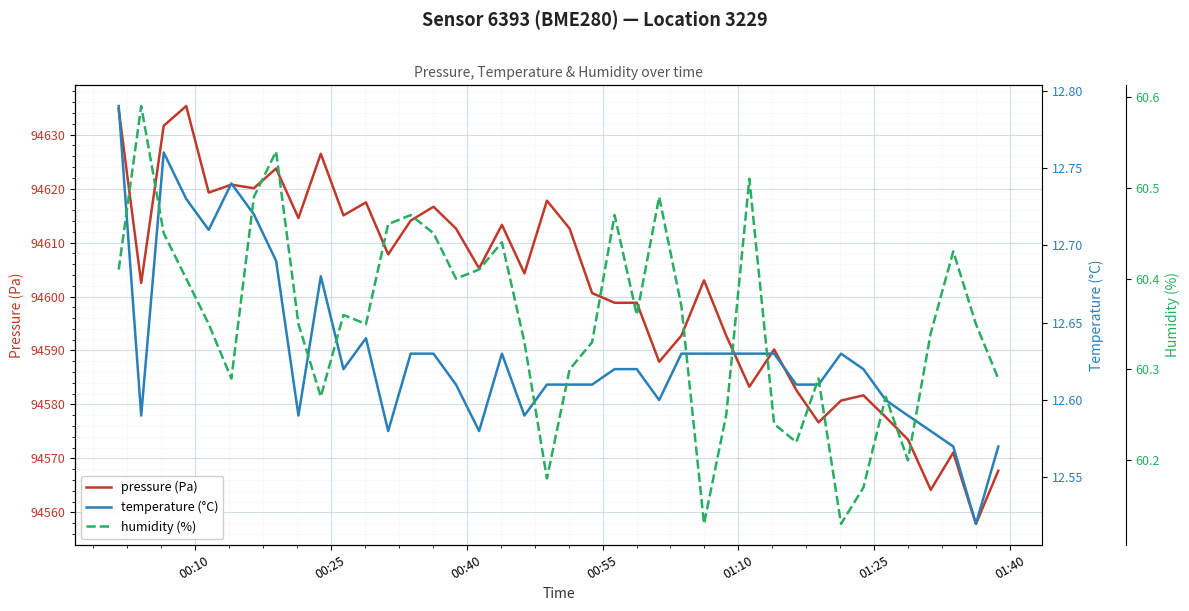

Which series has the largest range (max minus min)?

pressure (Pa)